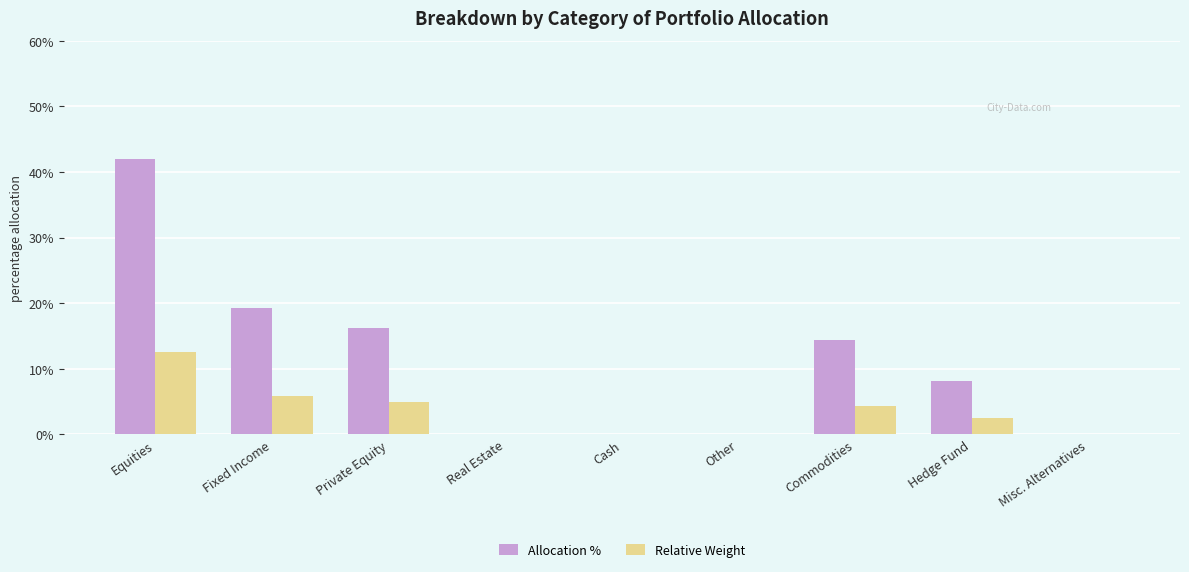

Is it true that Allocation % equals -23.5 at Misc. Alternatives?

False